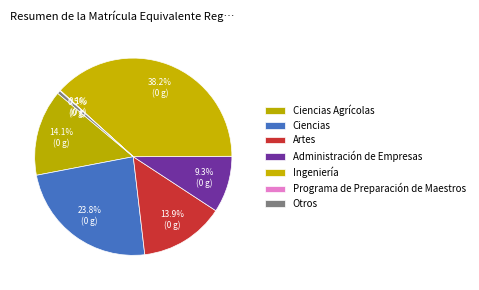

Which category has the smallest portion of the pie?

Programa de Preparación de Maestros